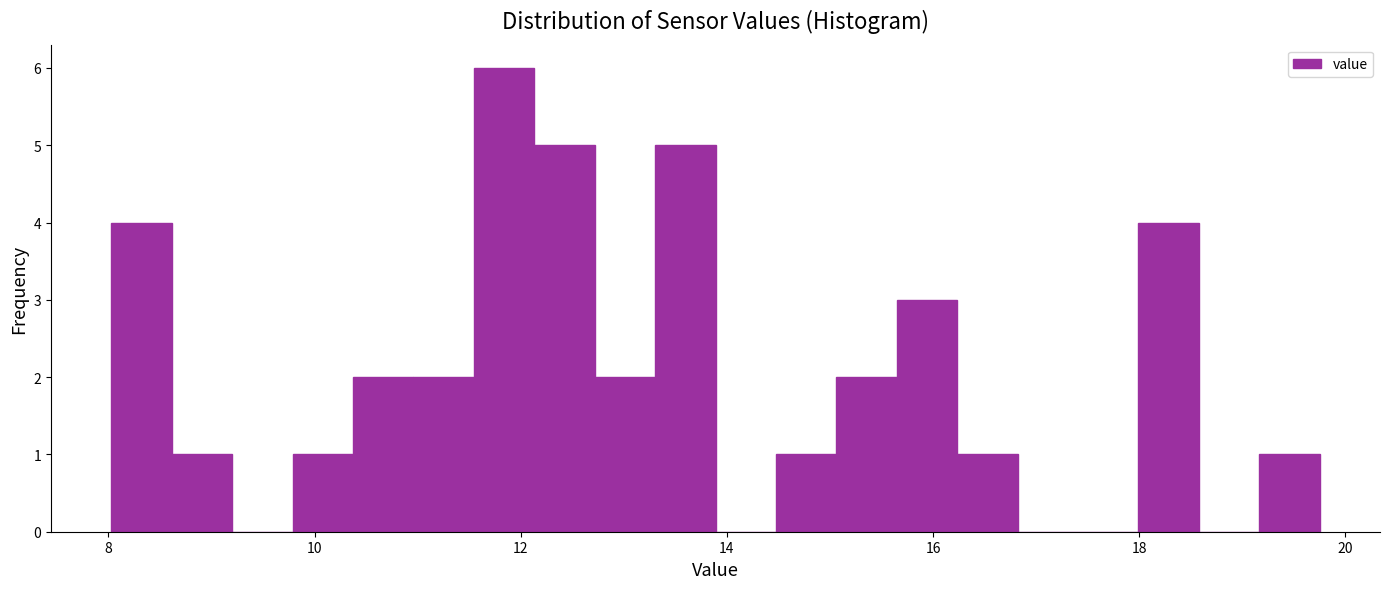

Around what value on the x-axis is the tallest bar? Give the approximate position of its centre, as read against the axis.

11.8